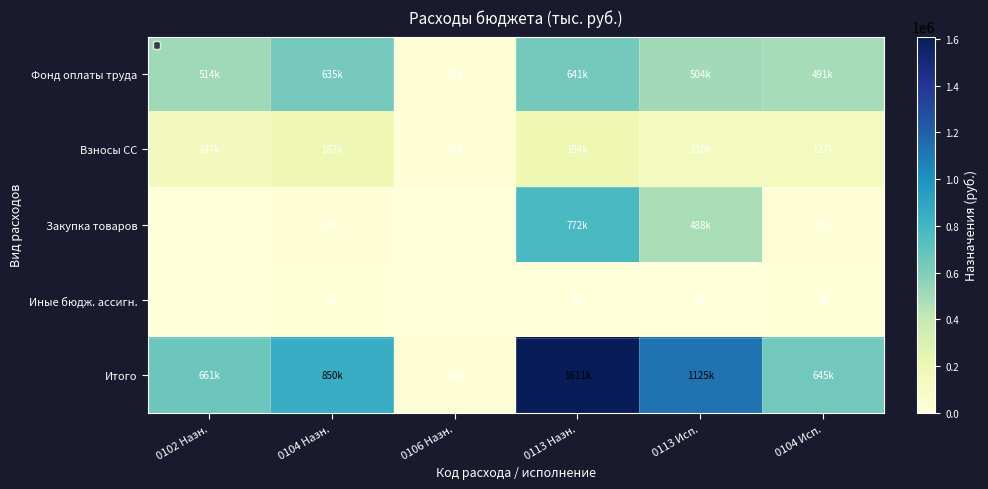

List the series in order of their peak value, lowest first.

Иные бюдж. ассигн., Взносы СС, Фонд оплаты труда, Закупка товаров, Итого